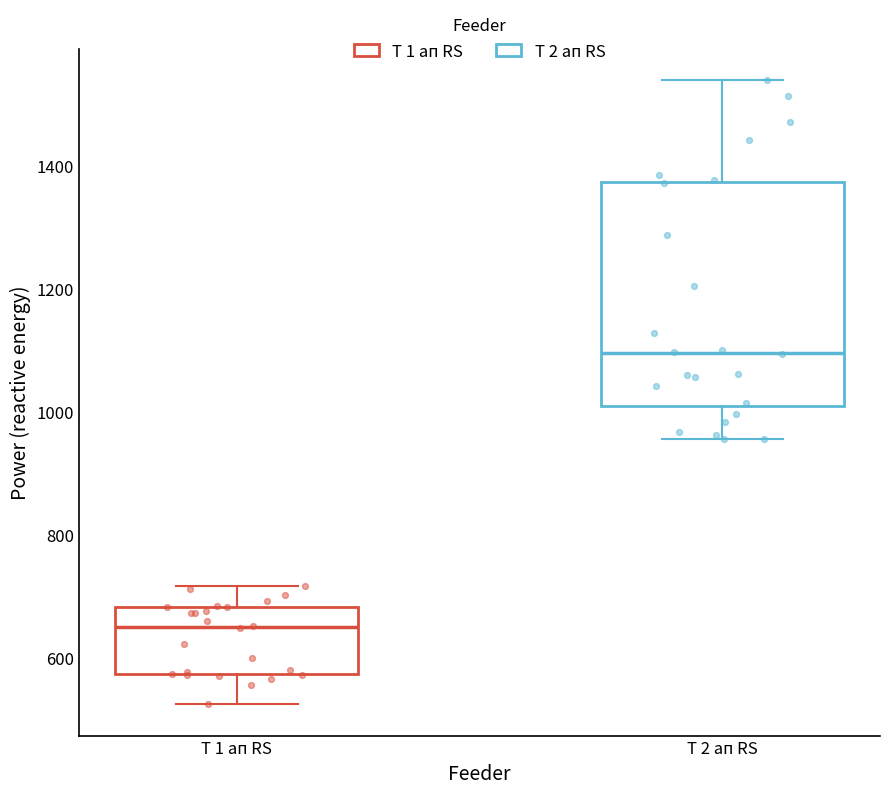

Which box's median line is the highest?

Т 2 ап RS